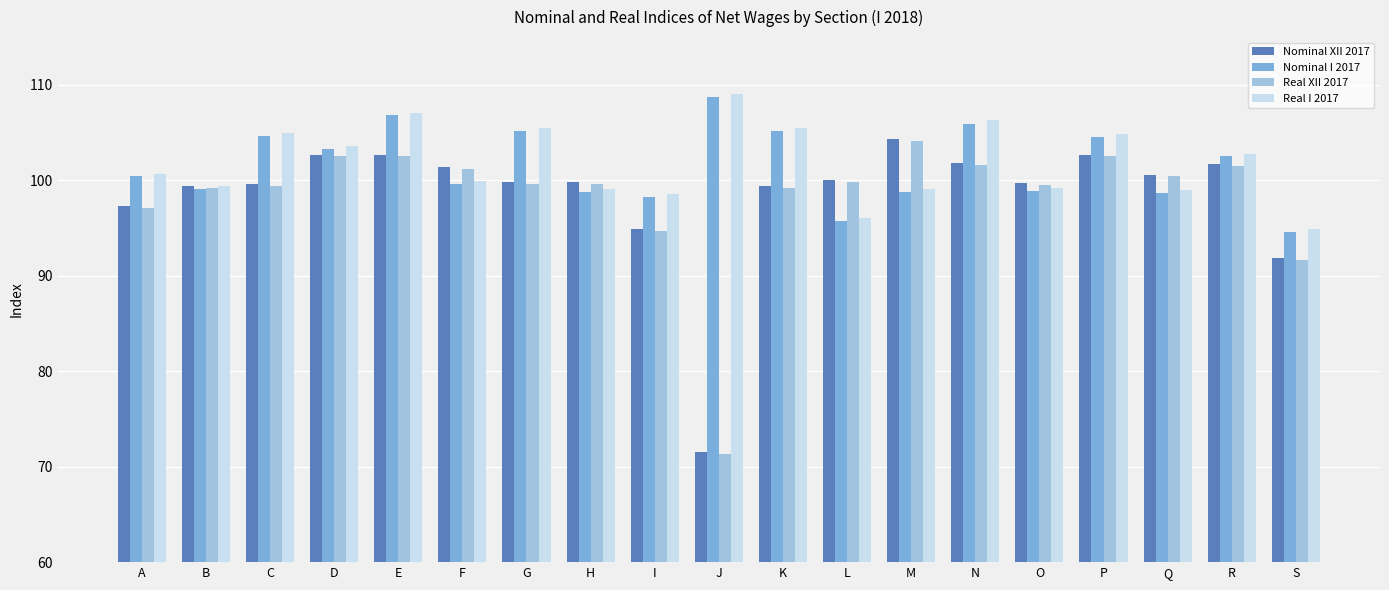

The value of Real I 2017 at A is 59.7. True or false?

False